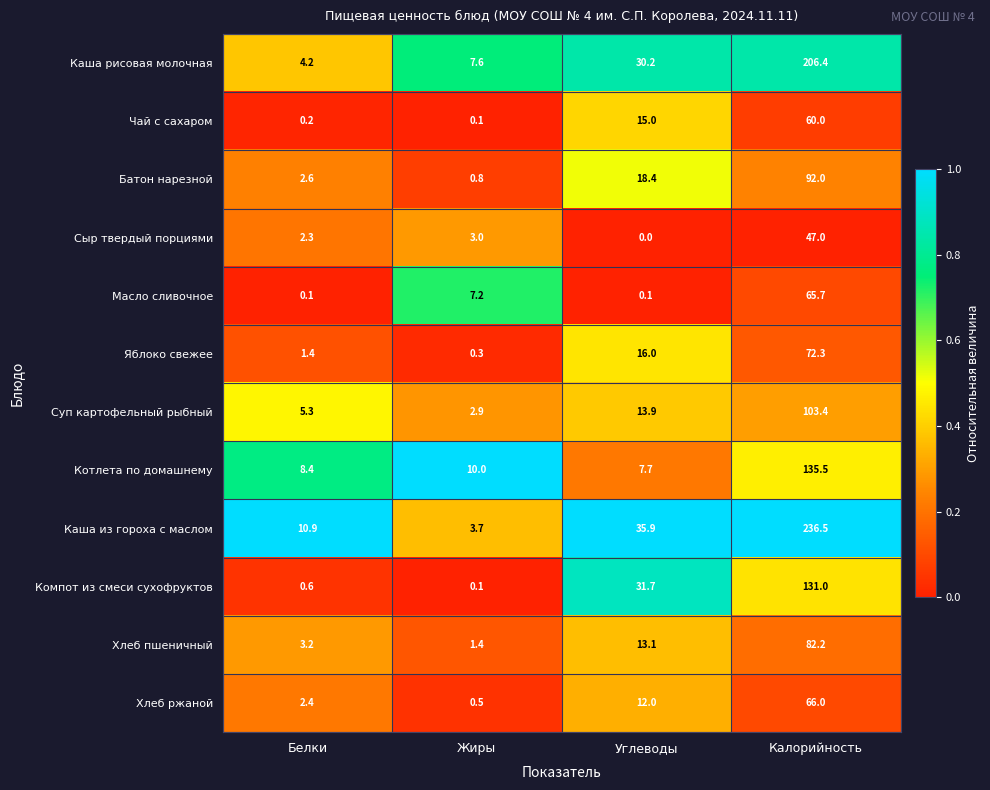

At which label is Компот из смеси сухофруктов closest to 65?

Углеводы